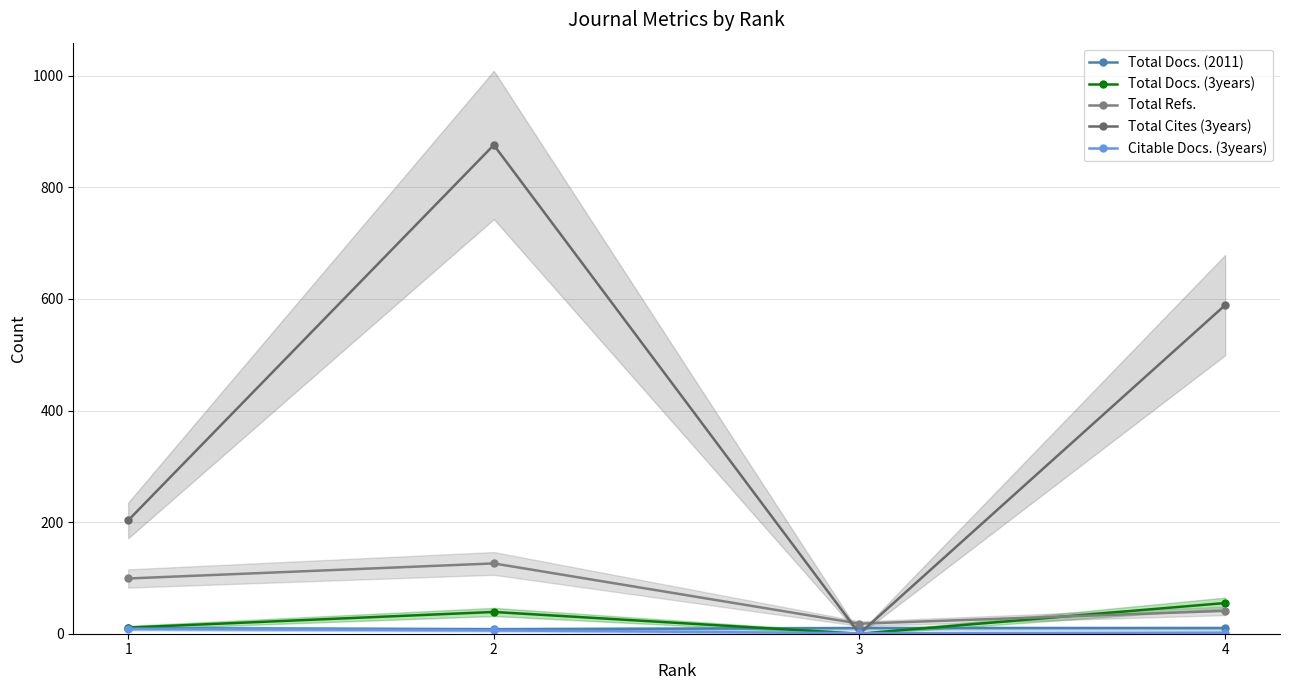

List the labels in order of Total Cites (3years) value, largest first.

2, 4, 1, 3